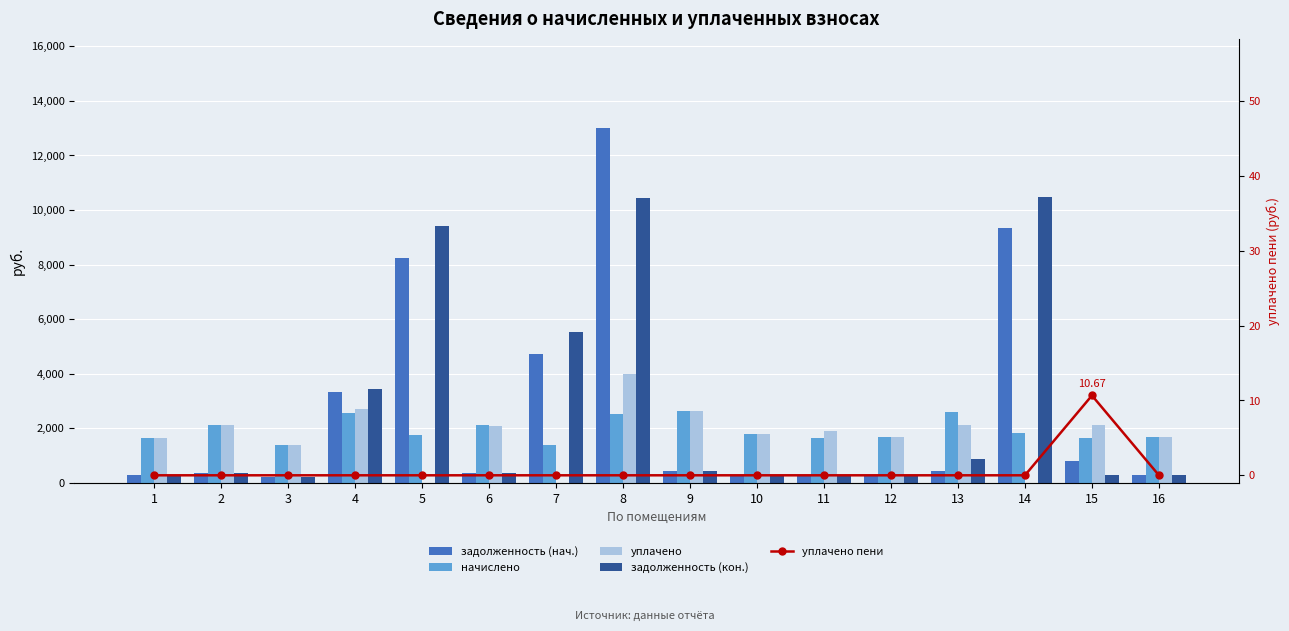

At which label is уплачено closest to 2000?

6